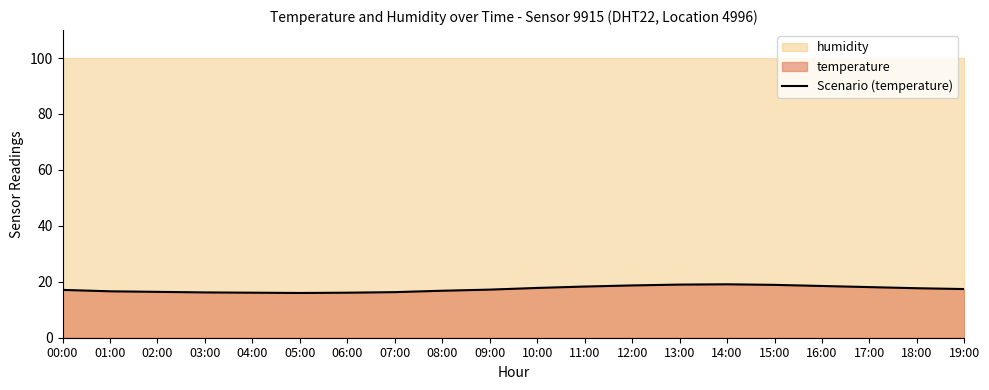

The chart shows a value of 18.1 at 17:00. True or false?

True